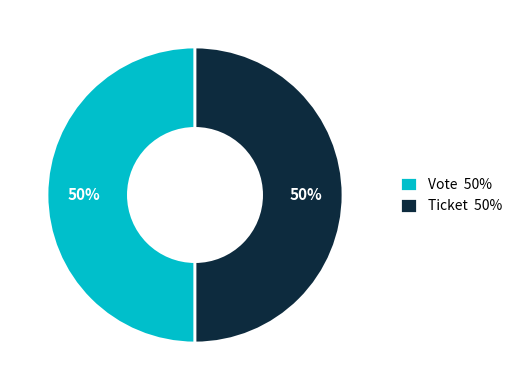

Is it true that Vote is 99% of the pie?

False